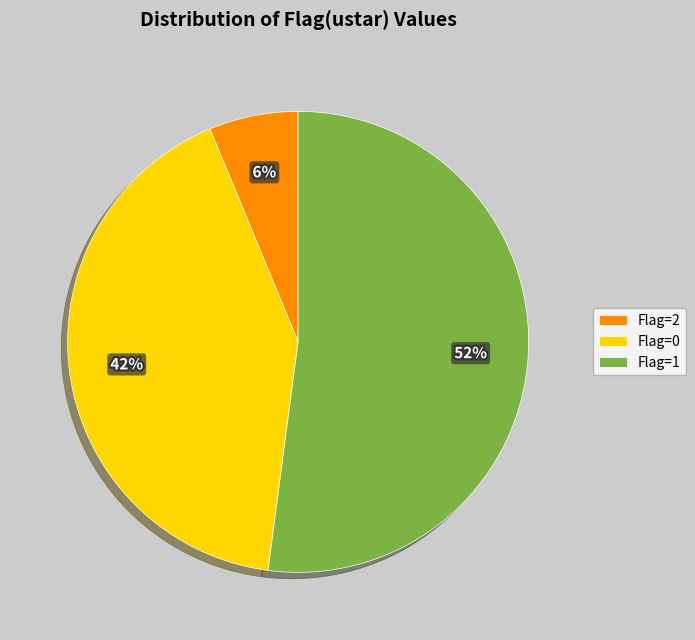

Do Flag=1 and Flag=2 together represent more than half of the pie?

Yes